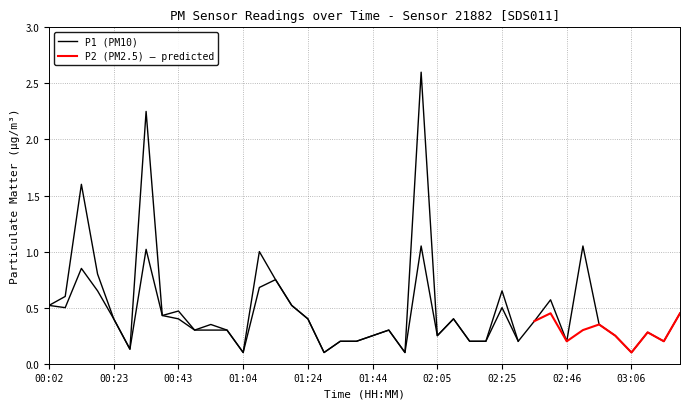

Where is the first local maximum?

00:12